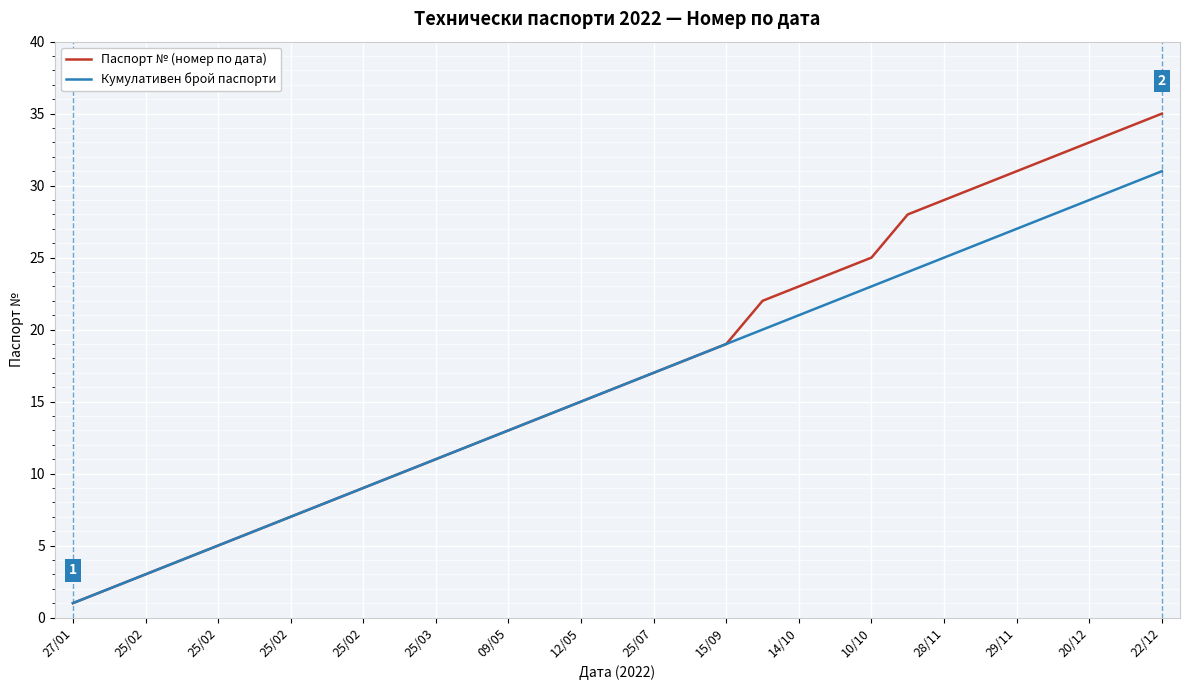

What is the greatest value displayed?

35